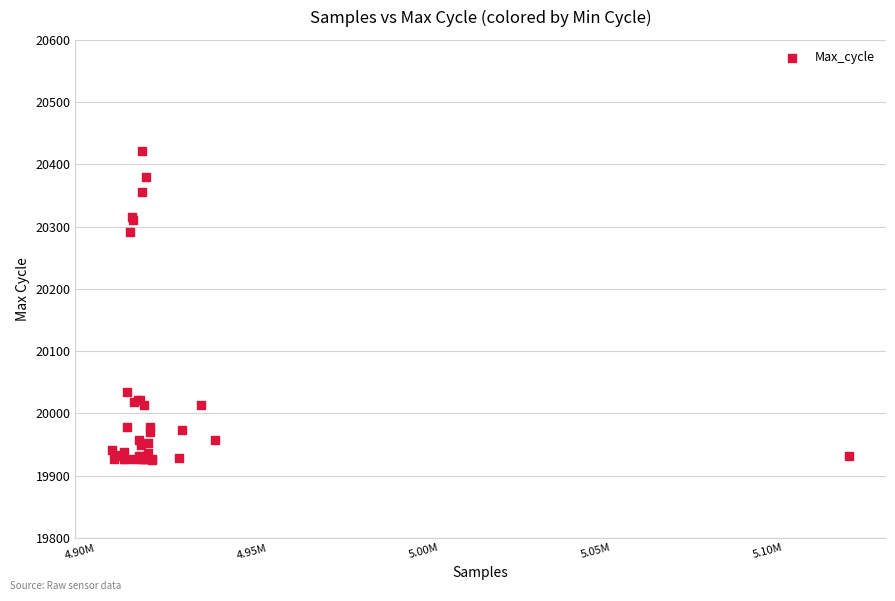

What Y value in the scatter plot is closest to 20174?

20291